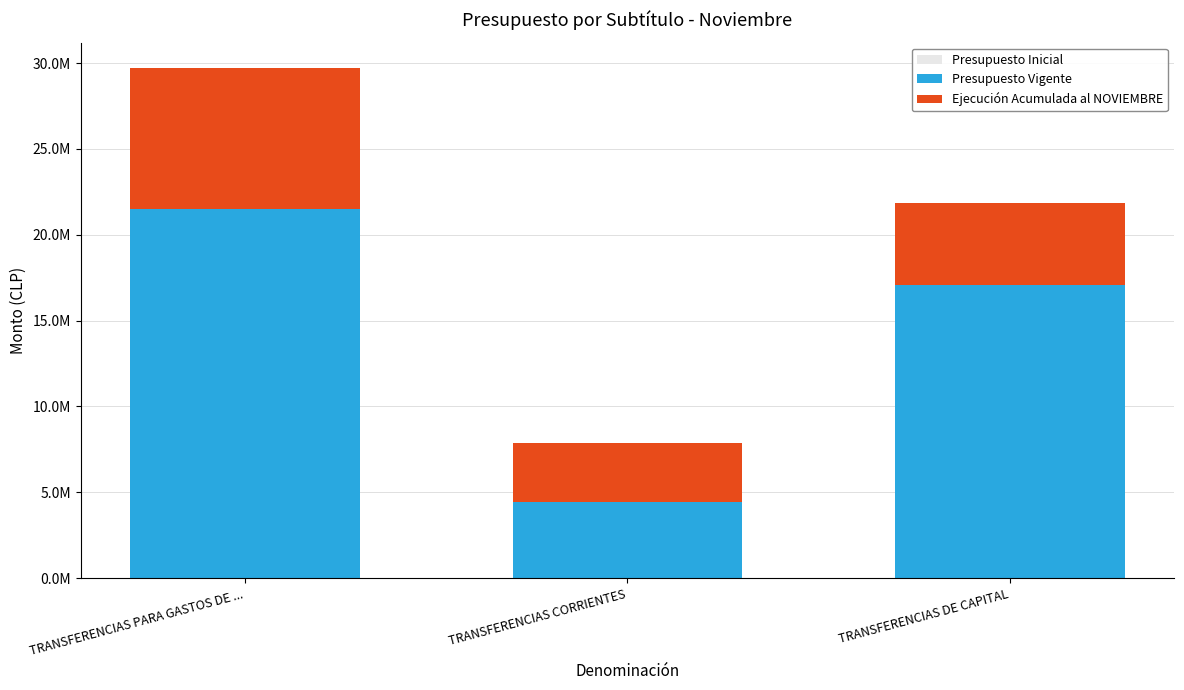

Rank the series by their maximum value, from lowest to highest.

Presupuesto Inicial, Ejecución Acumulada al NOVIEMBRE, Presupuesto Vigente